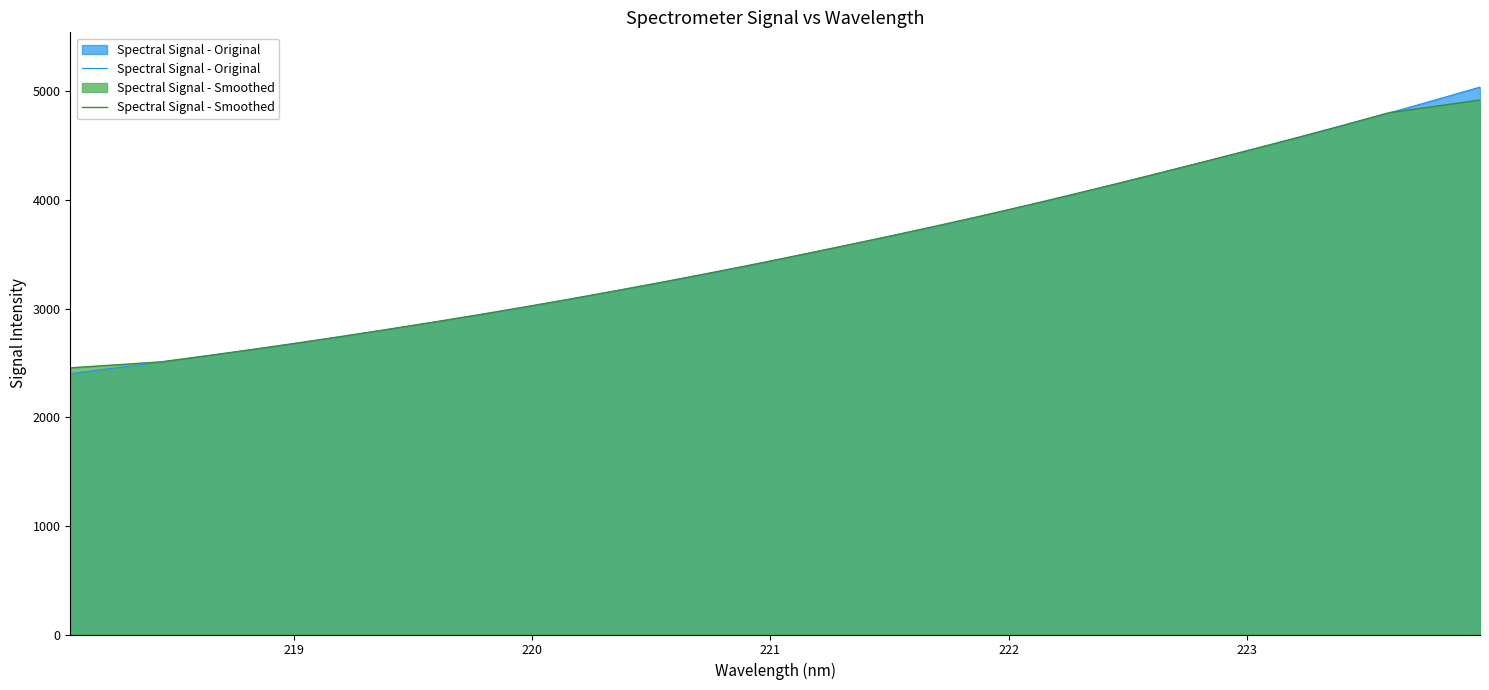

Which series has the largest range (max minus min)?

Spectral Signal - Original